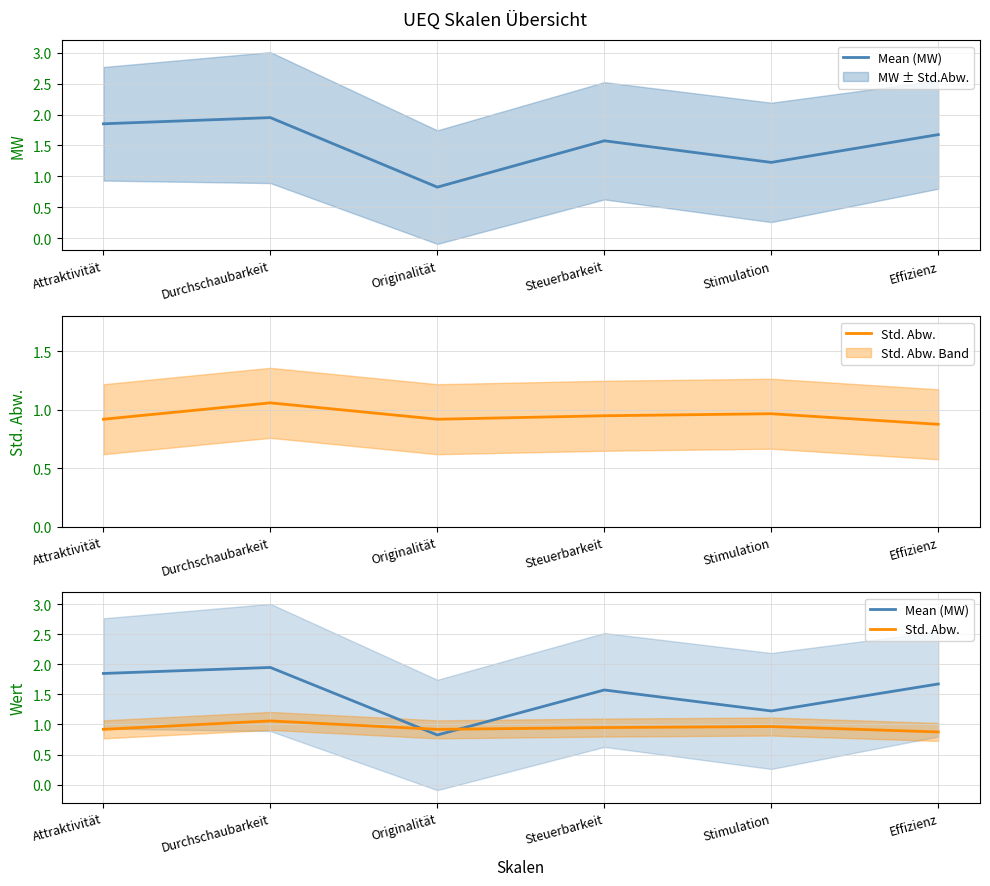

What is the maximum value shown in the chart?

1.9